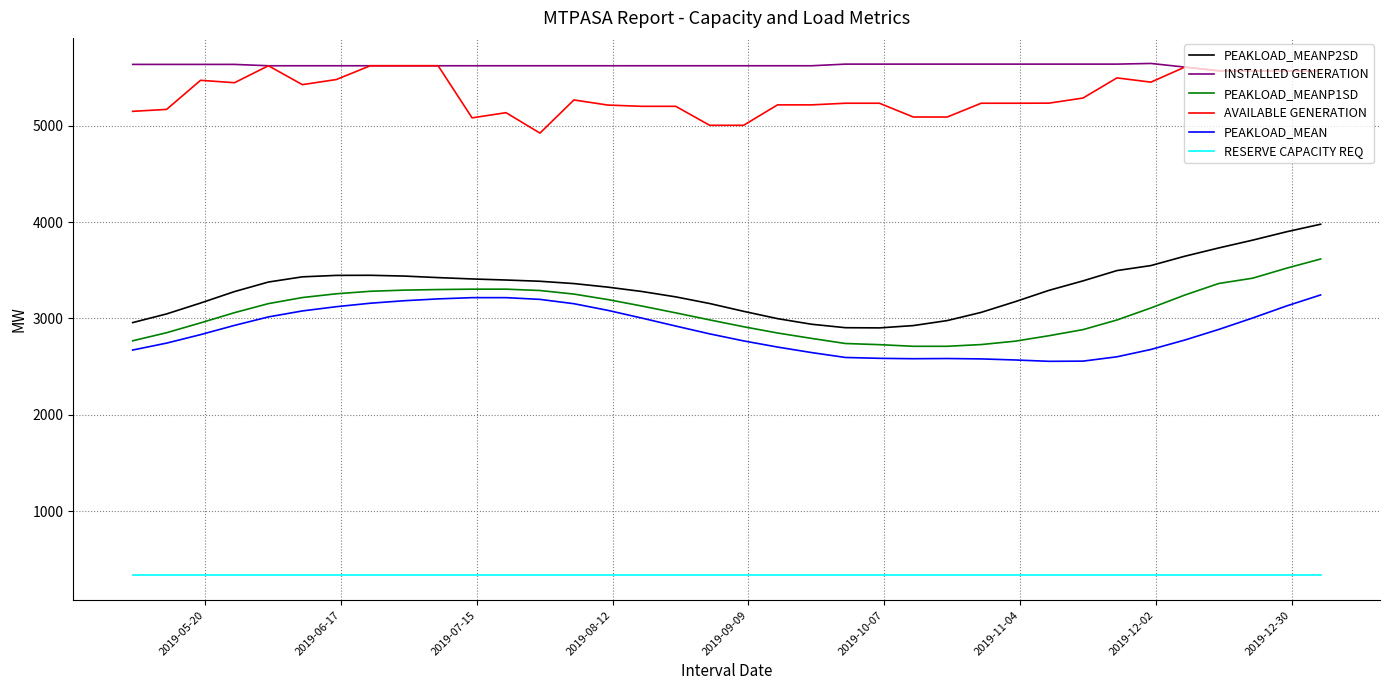

Which series has the largest total across all categories?

INSTALLED GENERATION